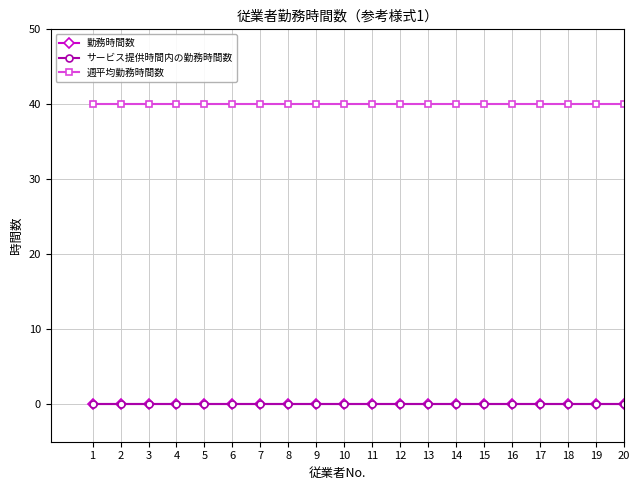

Is this an area chart (filled region under the line)?

No